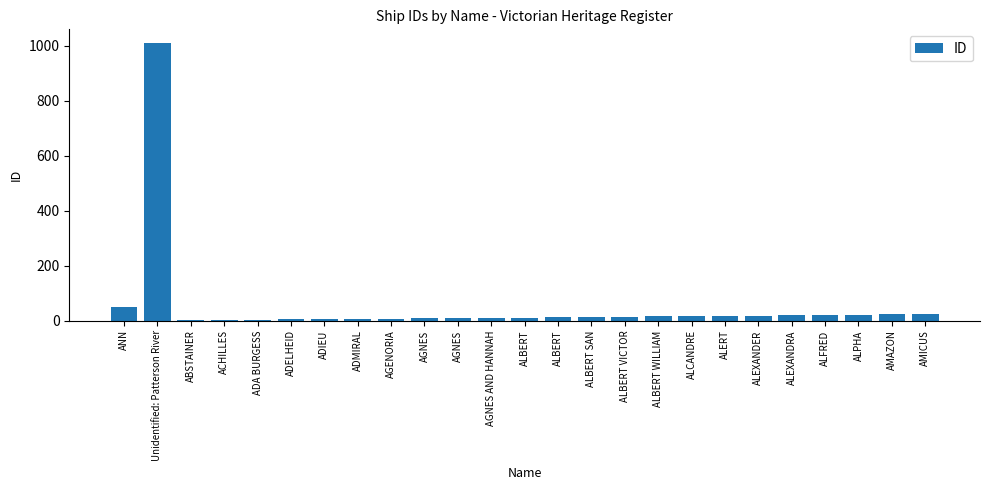

Reading left to right, transcribe all the data shown in this chart.

51	1009	1	2	3	4	5	6	7	8	9	10	11	12	13	14	15	16	17	18	19	20	22	23	24